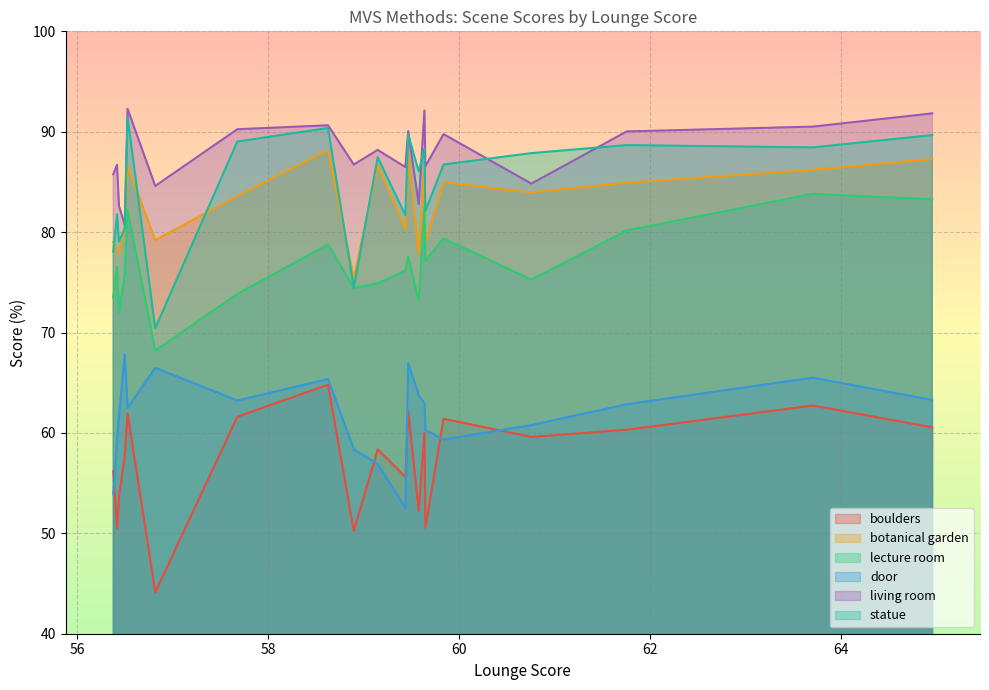

At which category is the sum across all series the highest?

58.63